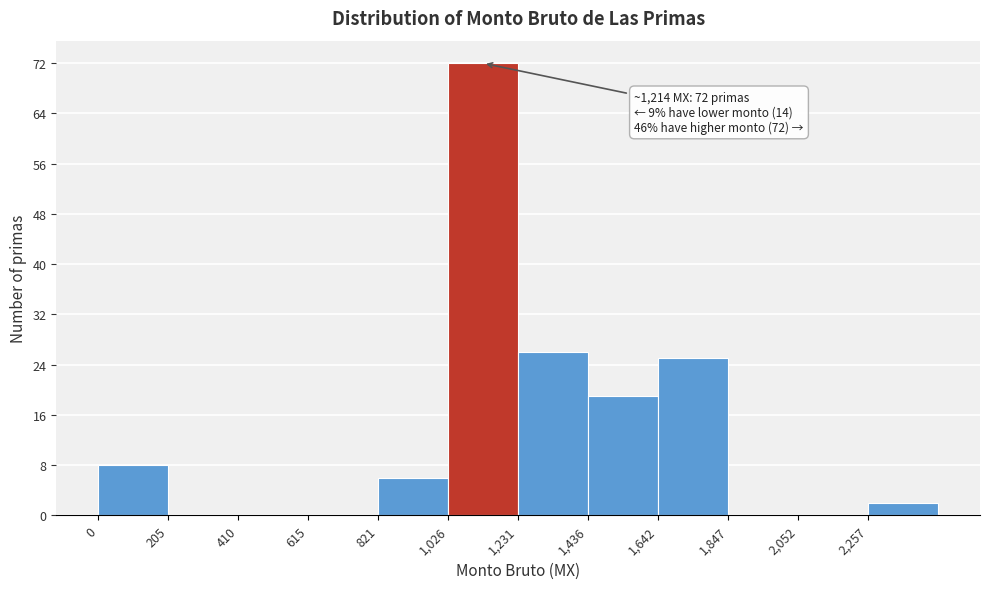

Which range on the x-axis has the tallest bar?

1050 to 1250